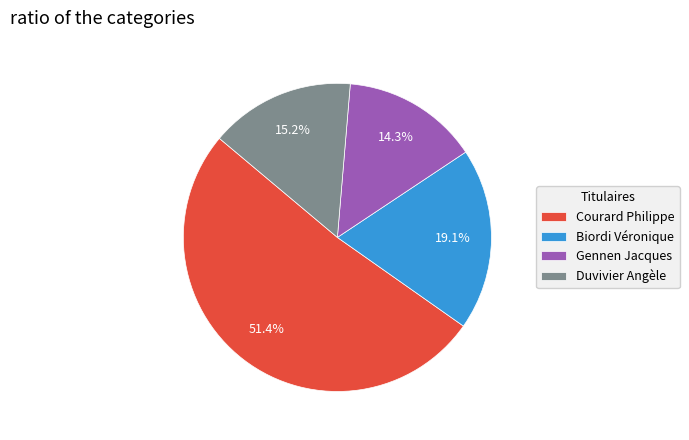

Count the number of slices in the pie.

4